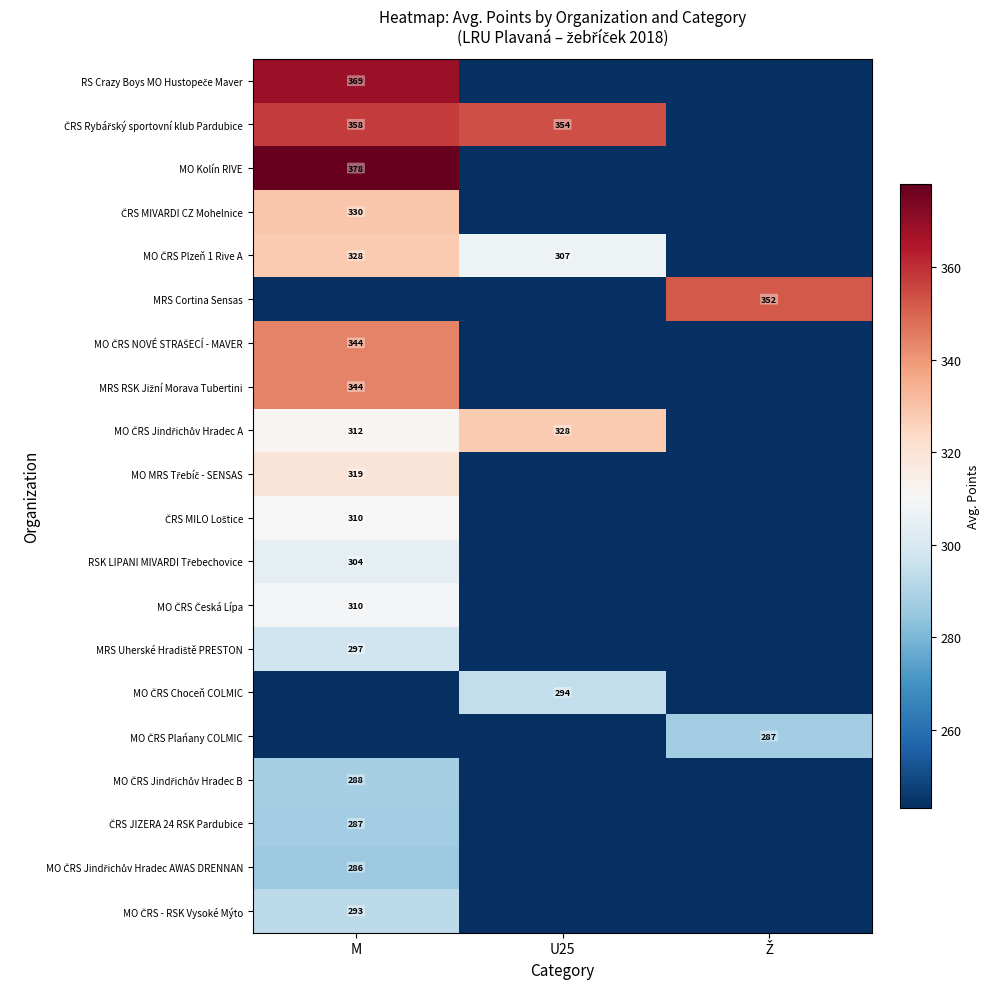

The MRS RSK Jižní Morava Tubertini series shows 243.1 at U25. True or false?

True